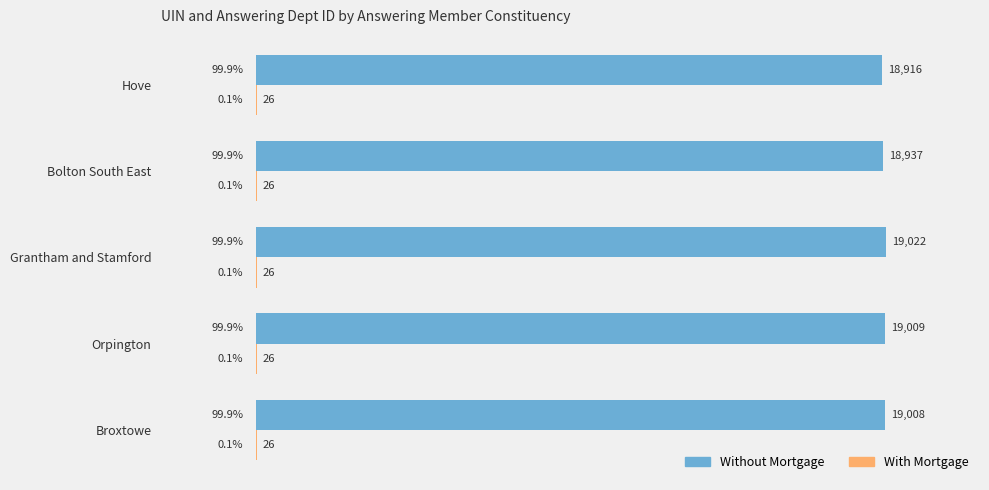

Which series has the largest total across all categories?

Without Mortgage